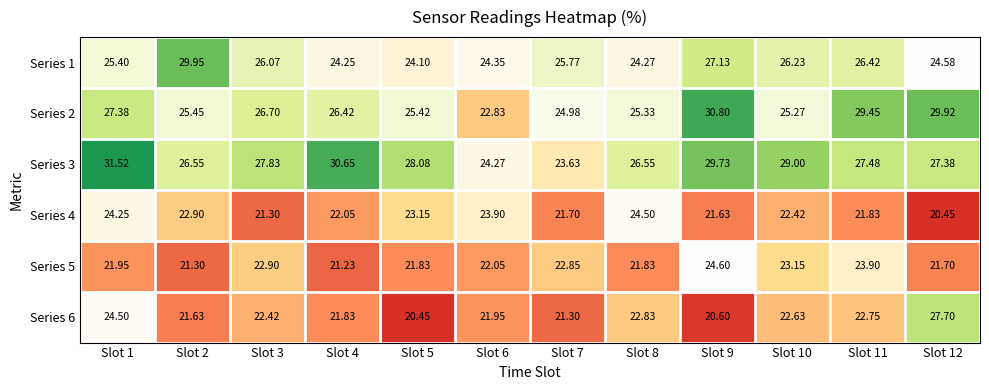

What is the total value across all series at Slot 8?

145.3